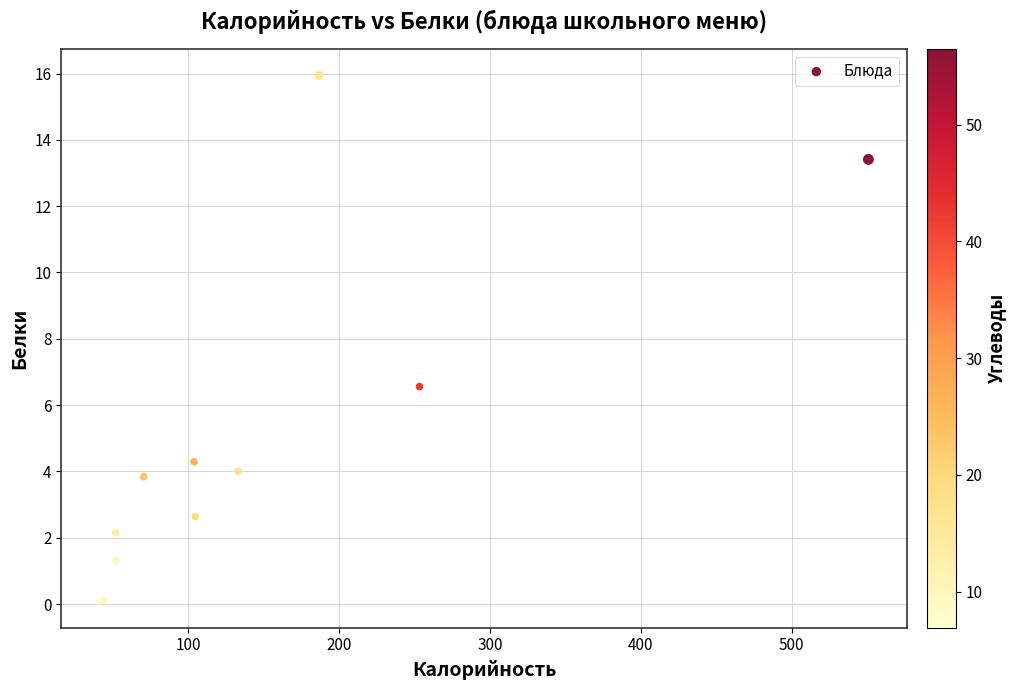

What Y value in the scatter plot is closest to 8?

6.6